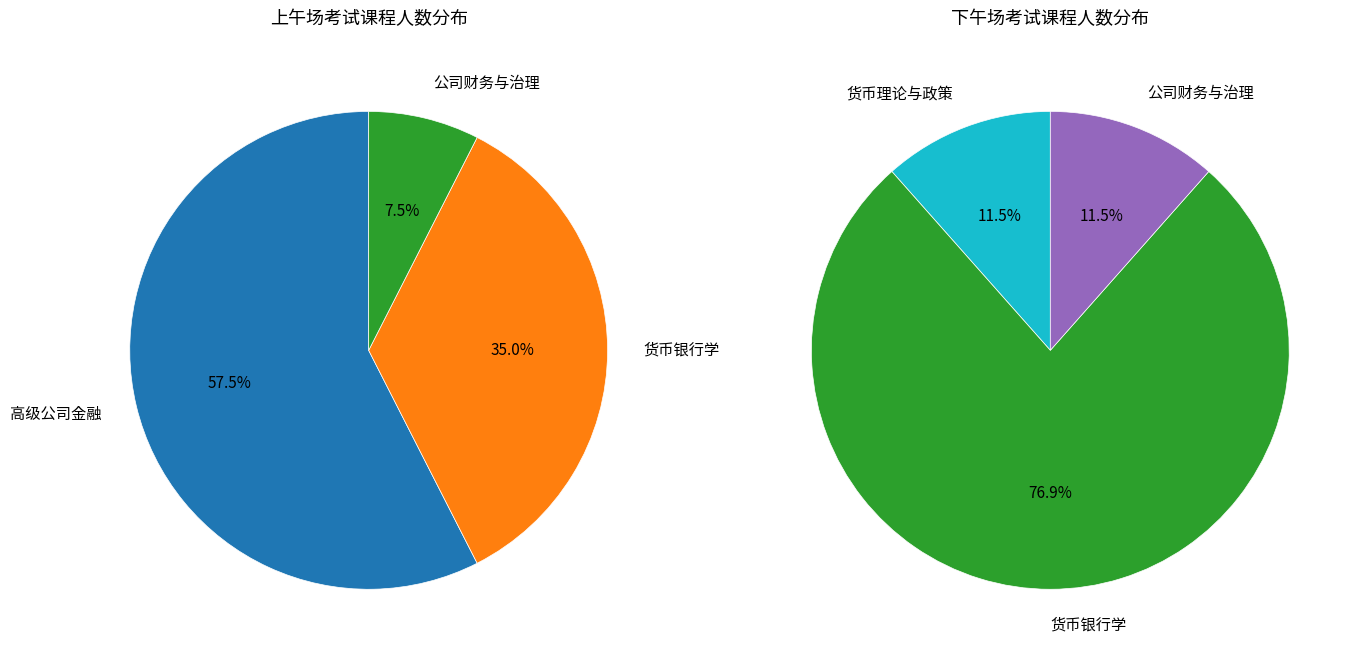

What is the smallest slice in the pie chart?

公司财务与治理